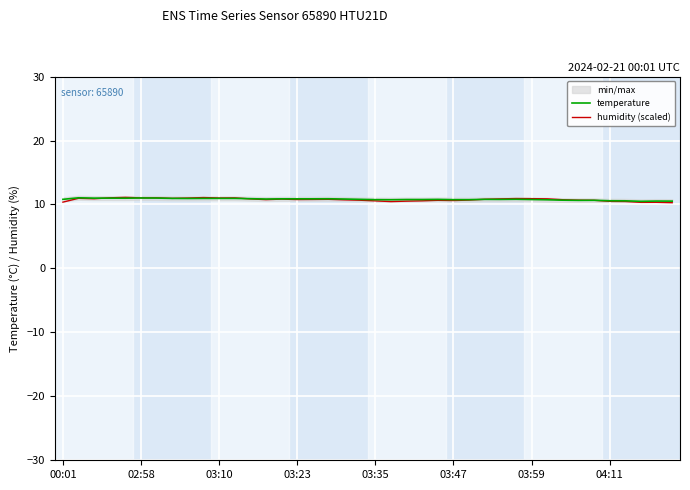

What is the lowest value of the humidity (scaled) series?

10.3